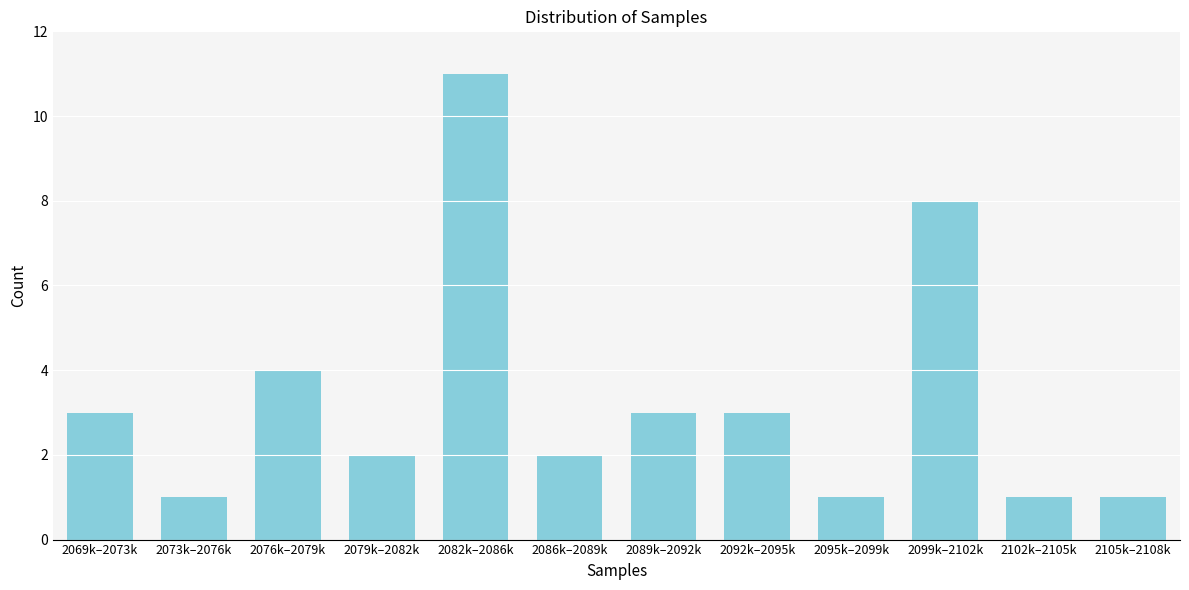

Reading left to right, transcribe all the data shown in this chart.

2069k–2073k=3	2073k–2076k=1	2076k–2079k=4	2079k–2082k=2	2082k–2086k=11	2086k–2089k=2	2089k–2092k=3	2092k–2095k=3	2095k–2099k=1	2099k–2102k=8	2102k–2105k=1	2105k–2108k=1